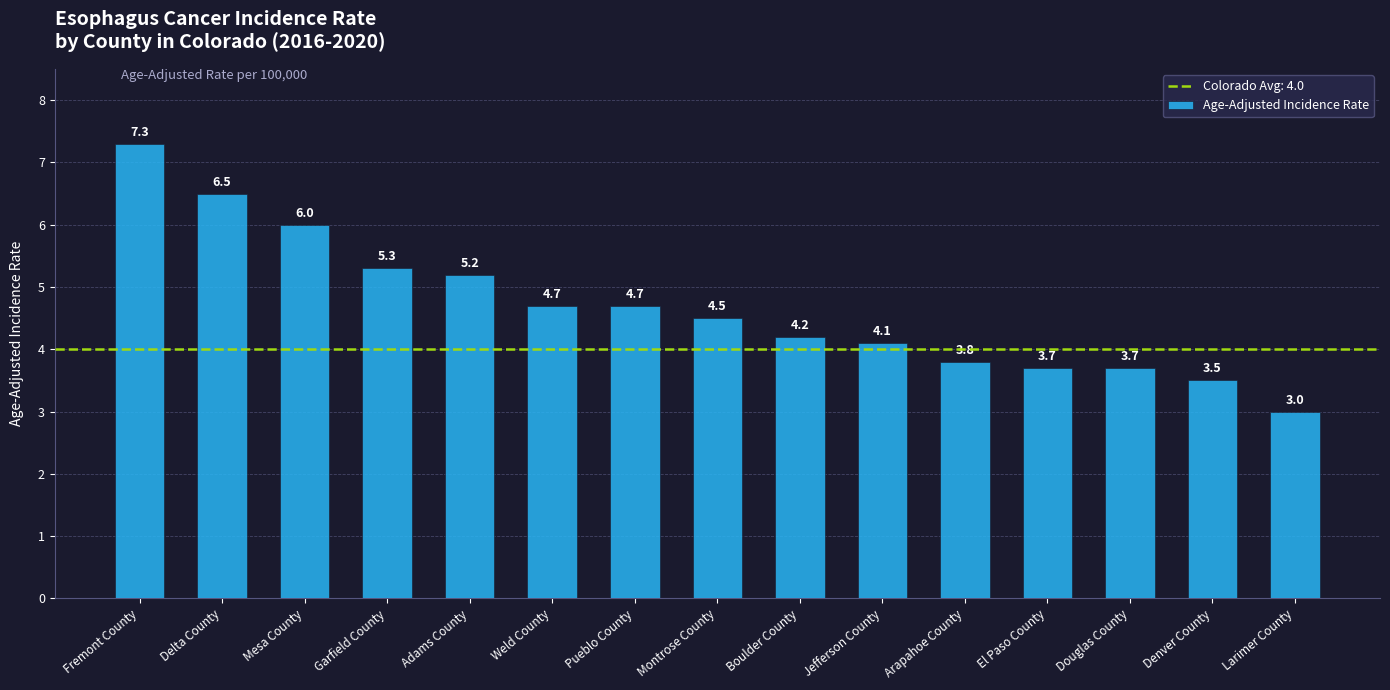

Which has a higher value, Jefferson County or Denver County?

Jefferson County